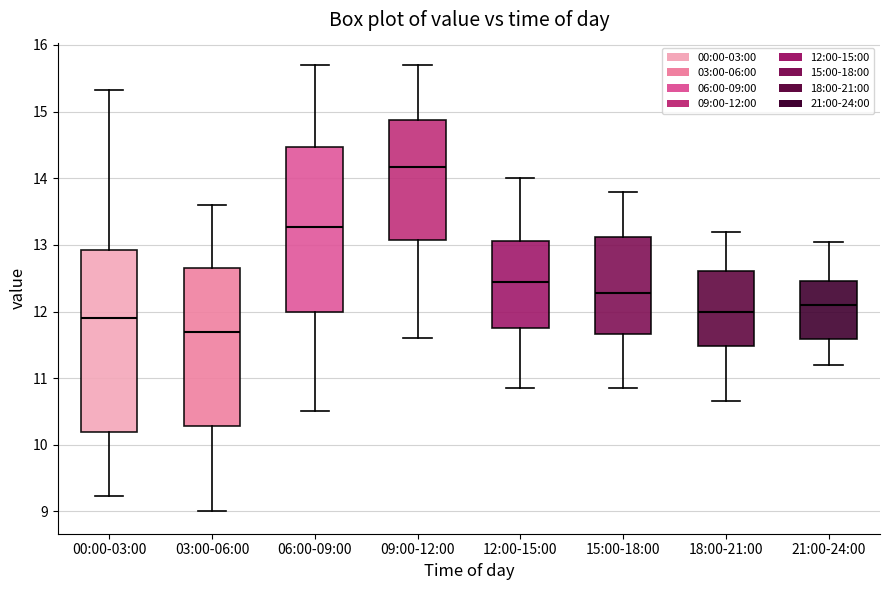

Reading left to right, transcribe this box plot: for each box, give where its median line is, the range the box spans, and where its two whiskers end, as read against the y-axis. The values are not printed on the chart, so give them approximately, as read against the axis.

00:00-03:00: median 11.9, box 10.2 to 12.9, whiskers 9.2 to 15.3
03:00-06:00: median 11.7, box 10.3 to 12.7, whiskers 9.0 to 13.6
06:00-09:00: median 13.3, box 12.0 to 14.5, whiskers 10.5 to 15.7
09:00-12:00: median 14.2, box 13.1 to 14.9, whiskers 11.6 to 15.7
12:00-15:00: median 12.5, box 11.8 to 13.1, whiskers 10.9 to 14.0
15:00-18:00: median 12.3, box 11.7 to 13.1, whiskers 10.9 to 13.8
18:00-21:00: median 12.0, box 11.5 to 12.6, whiskers 10.7 to 13.2
21:00-24:00: median 12.1, box 11.6 to 12.5, whiskers 11.2 to 13.1